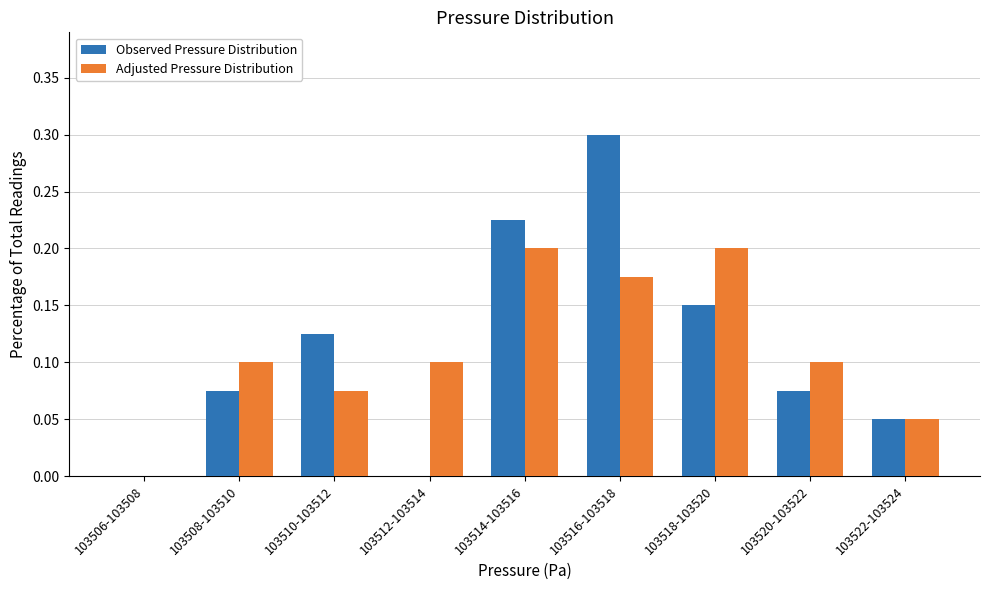

At which category does the chart reach its peak across all series?

103516-103518